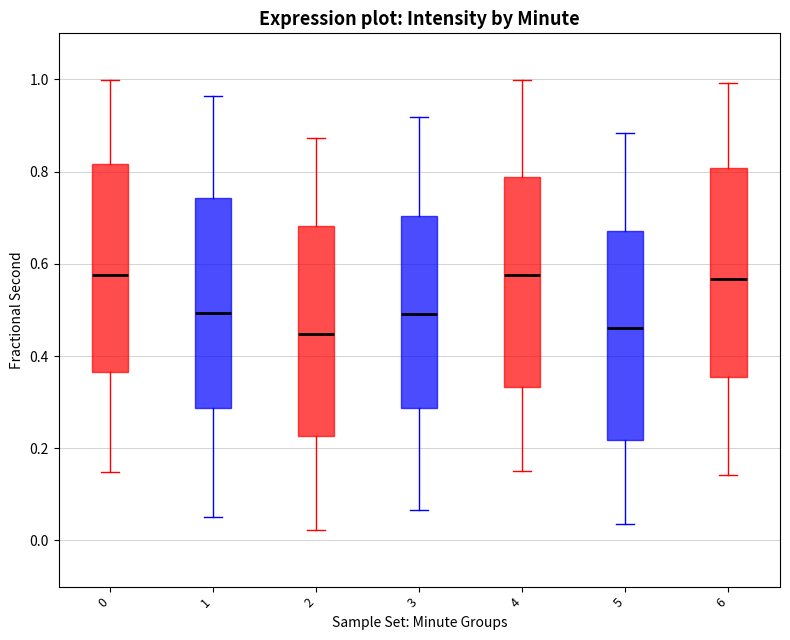

Where is the upper edge of the box at x = 5 on the y-axis? The values are not printed on the chart, so give them approximately, as read against the axis.

0.68